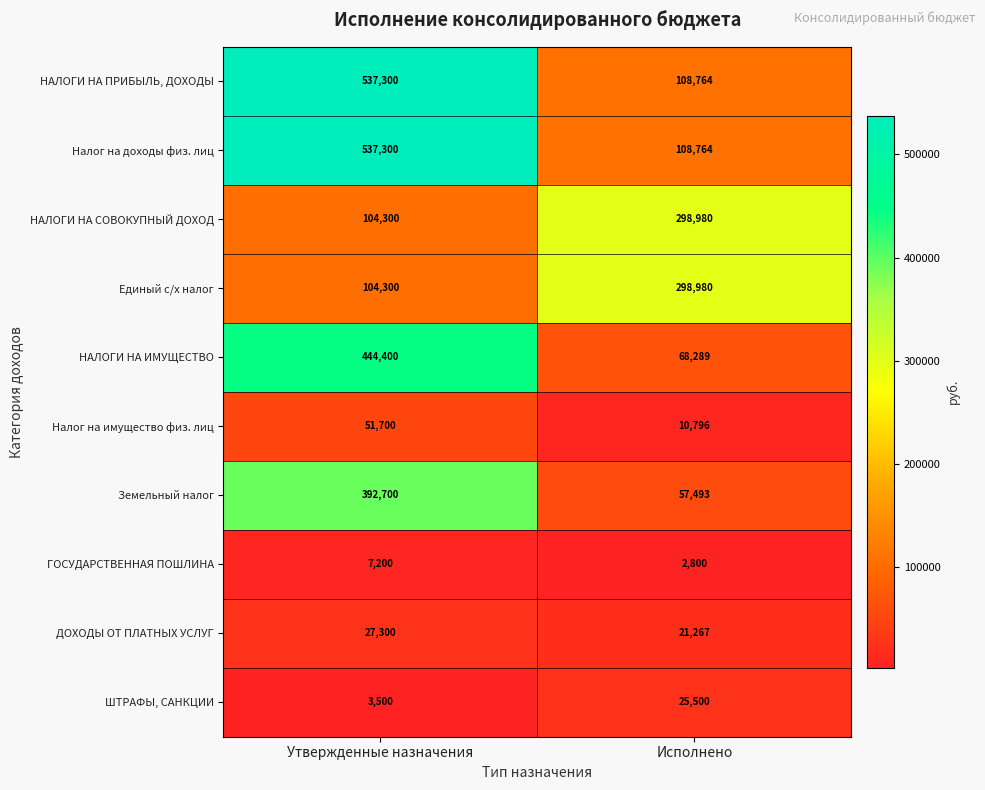

What is the sum of the НАЛОГИ НА СОВОКУПНЫЙ ДОХОД values at Исполнено and Утвержденные назначения?

403280